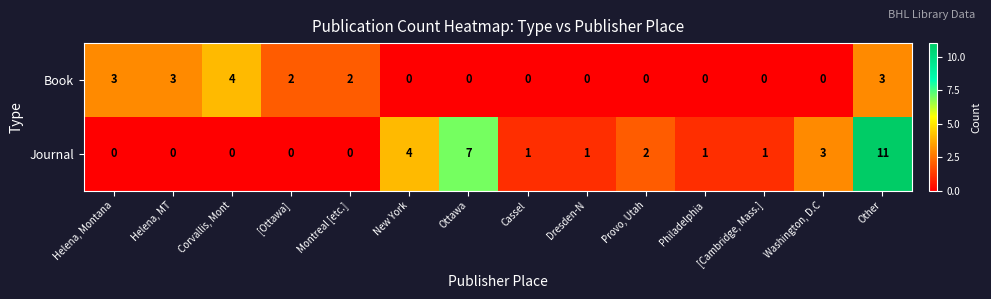

What is the sum of the Journal values at Other and Provo, Utah?

13